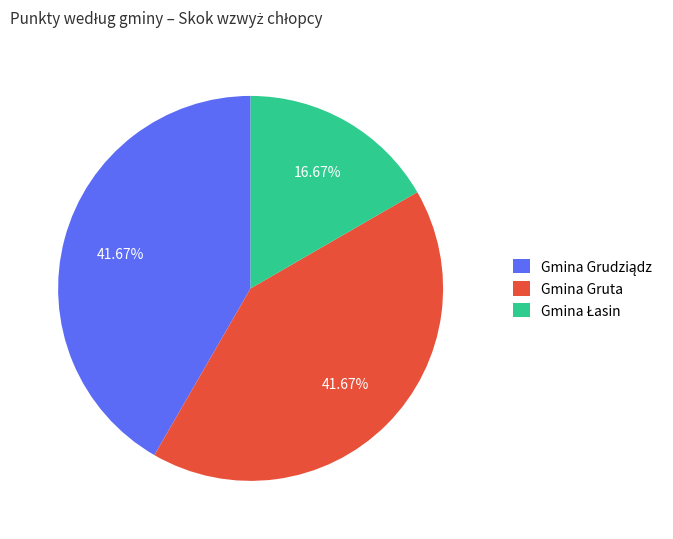

How many slices are in this pie chart?

3